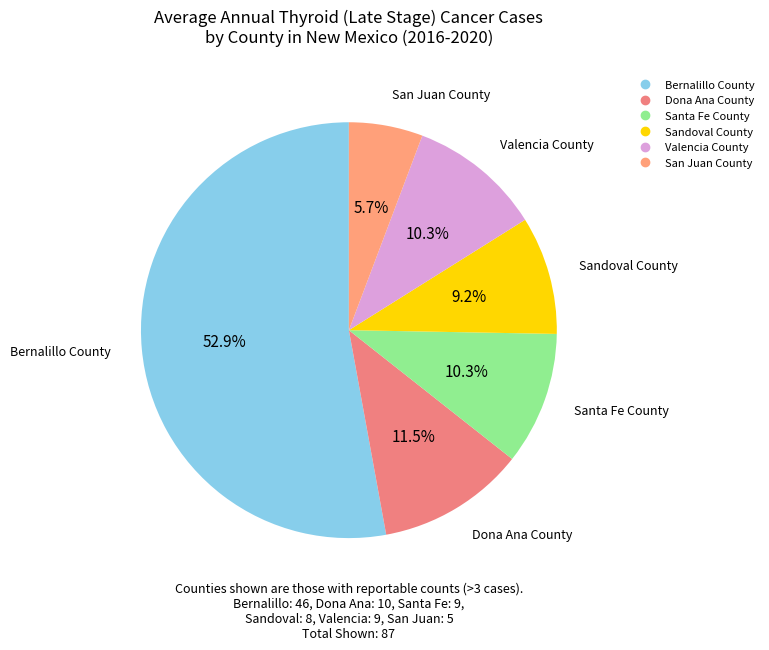

To the nearest percent, what percentage of the pie is Santa Fe County?

10%